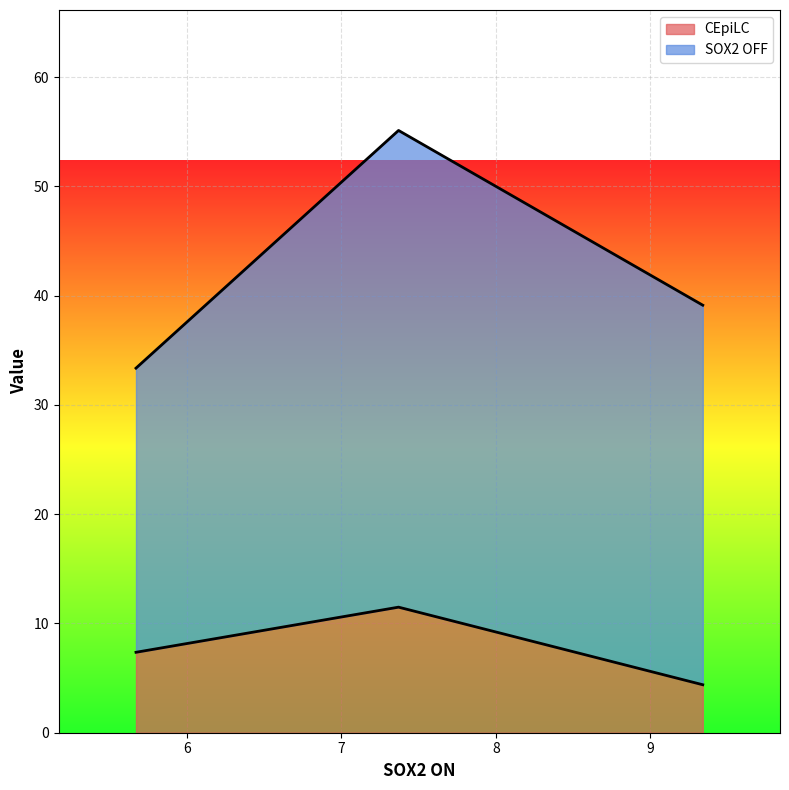

What is the average value of the CEpiLC series?

7.7